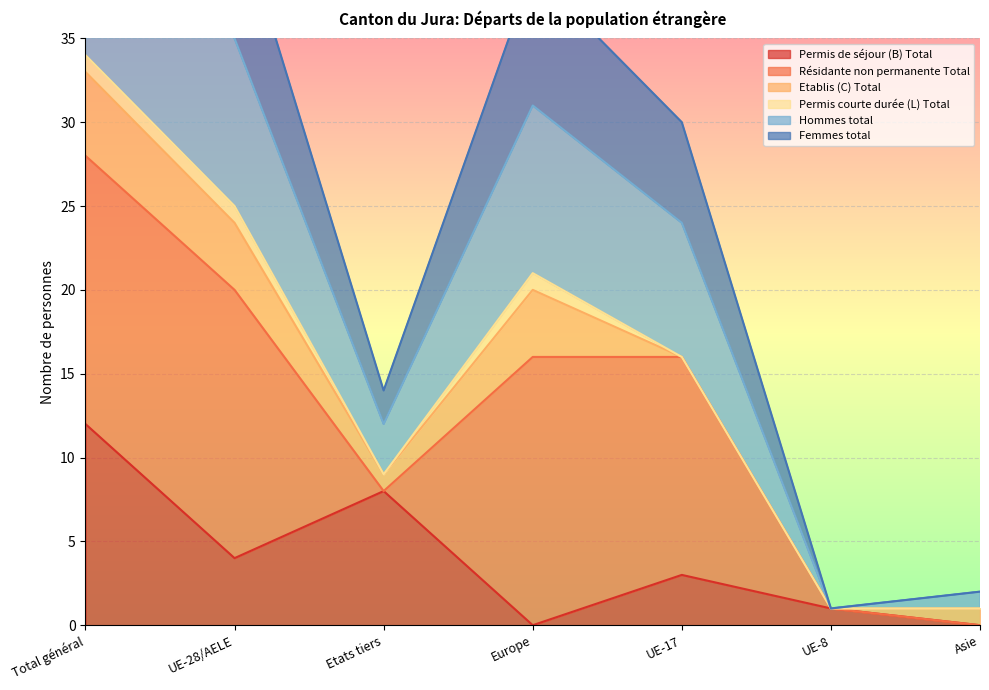

What is the spread (max minus min) of values at Europe?

39